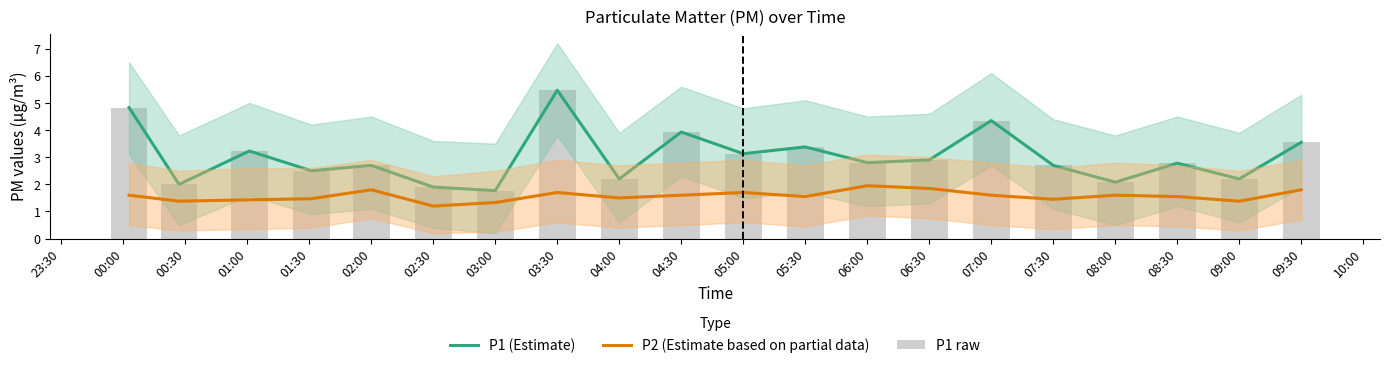

What is the maximum value for P2 (Estimate based on partial data)?

1.9